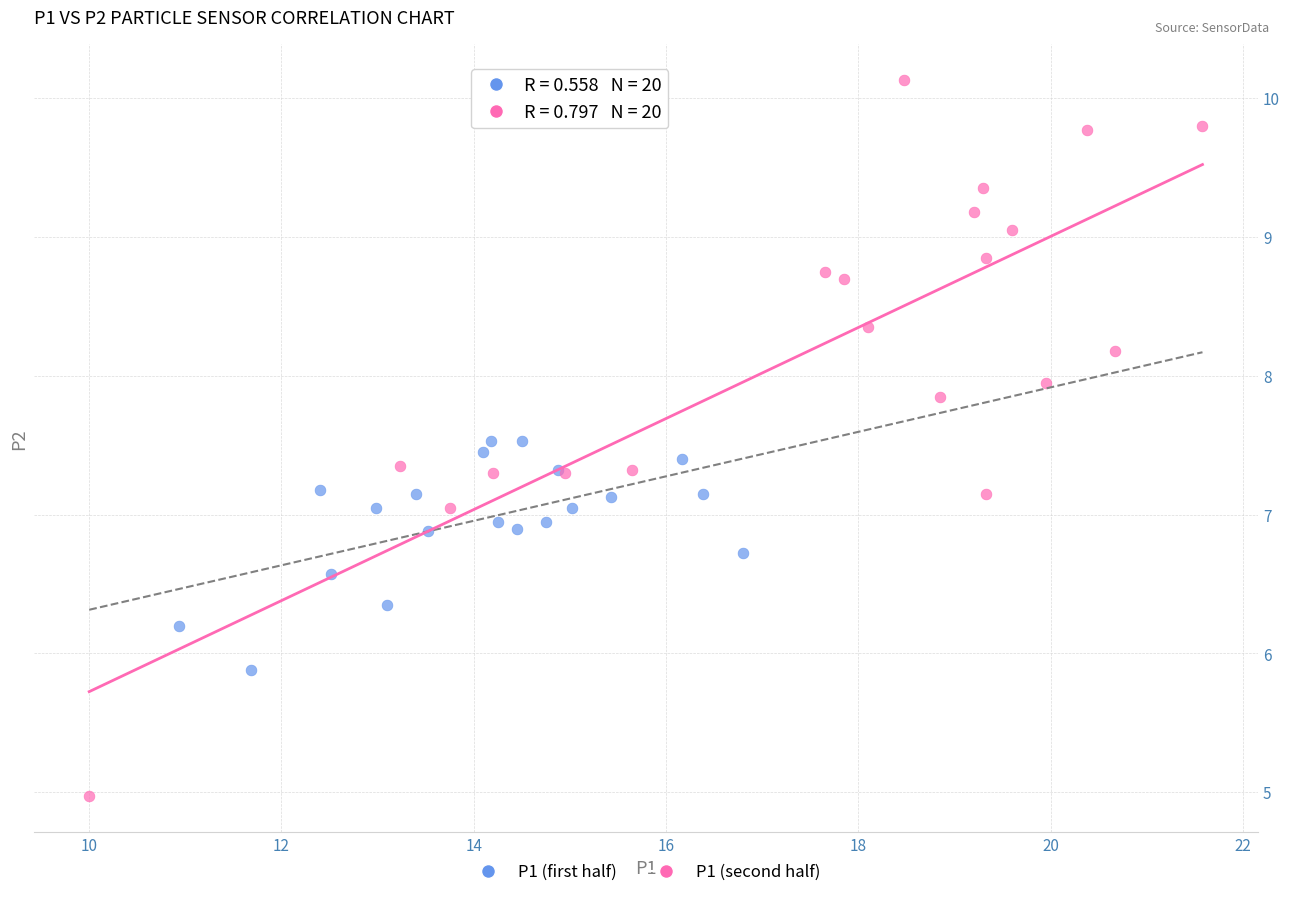

Which series has the widest spread of Y values?

P1 (second half)